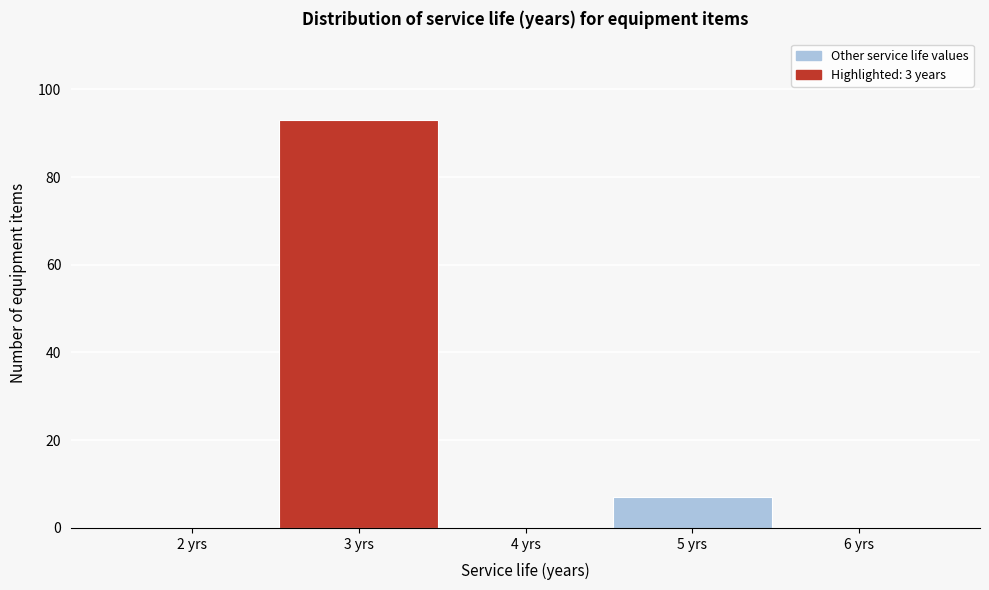

What is the height of the bar covering 2.5 to 3.5 on the x-axis? The values are not printed on the chart, so give them approximately, as read against the axis.

94